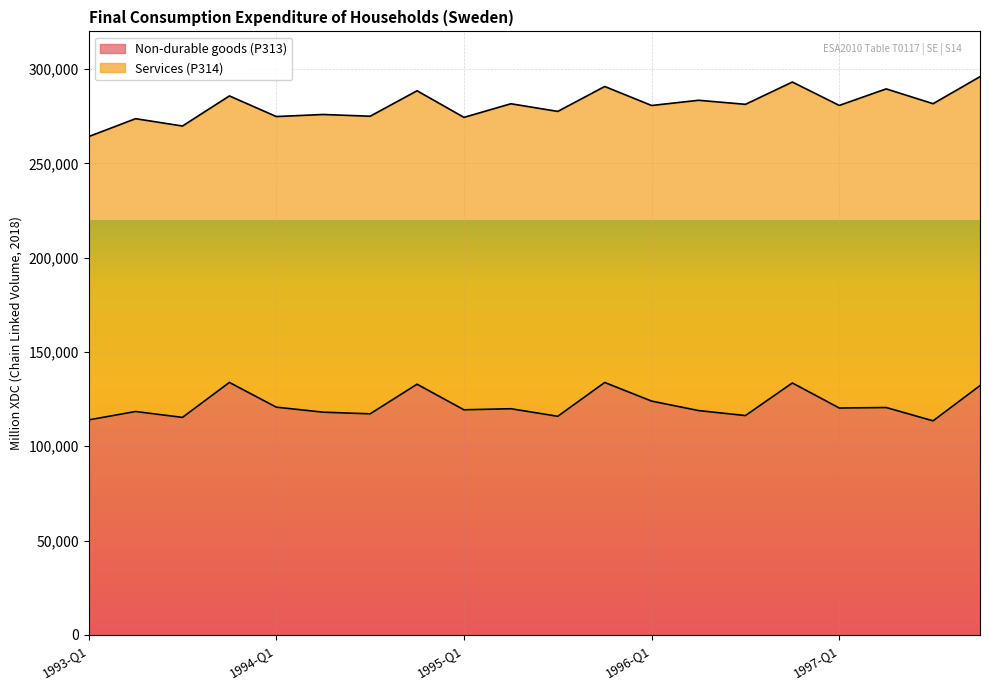

Is it true that the value at 1995-Q4 is 62351?

False